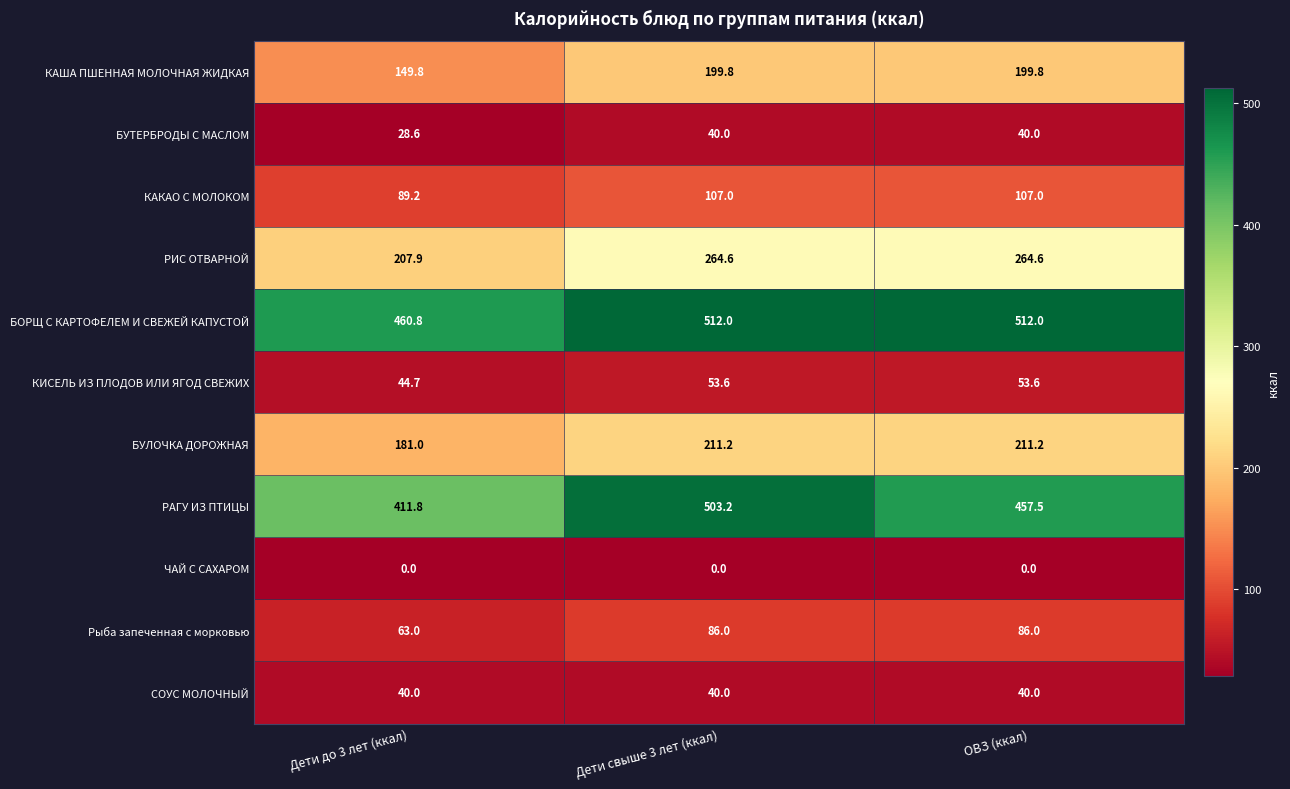

How many distinct data groups are displayed?

11